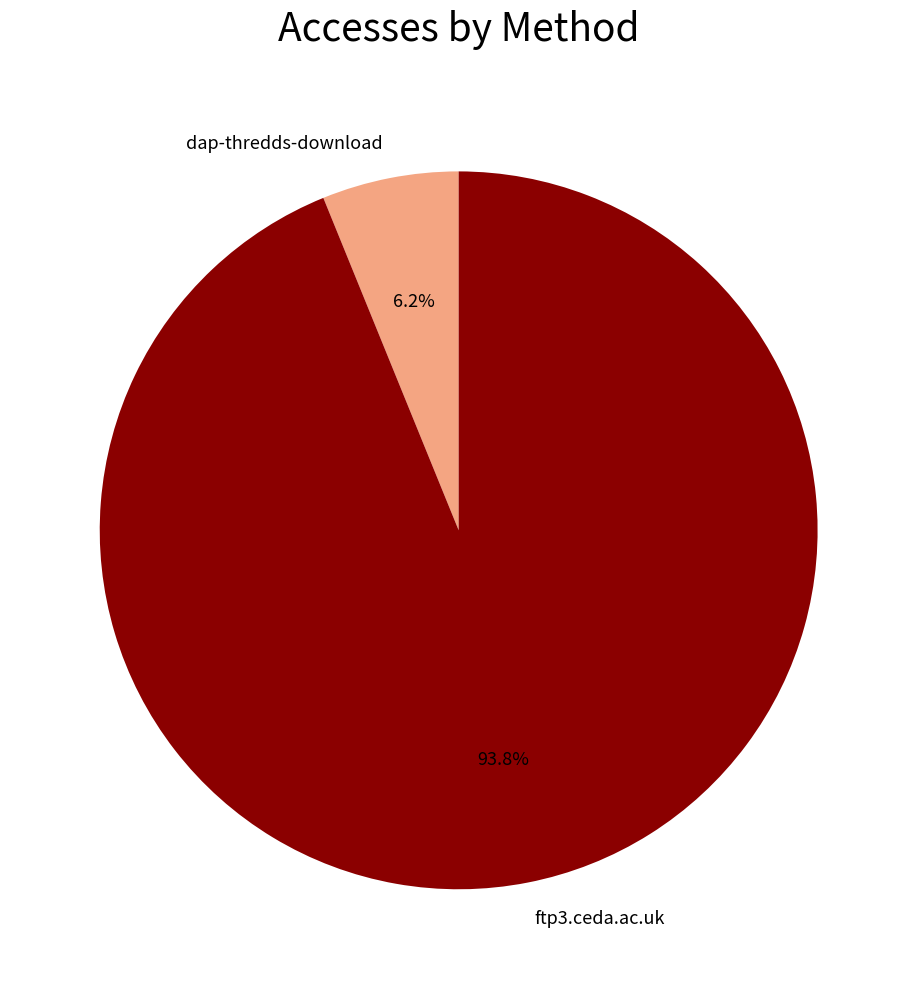

True or false: dap-thredds-download accounts for 6% of the total.

True